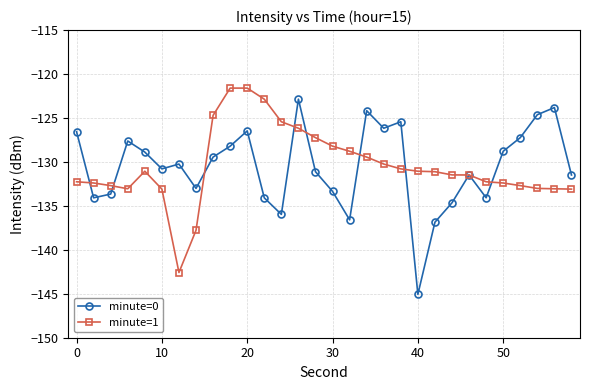

What is the value of the minute=0 point at the 21st from the left?

-145.1